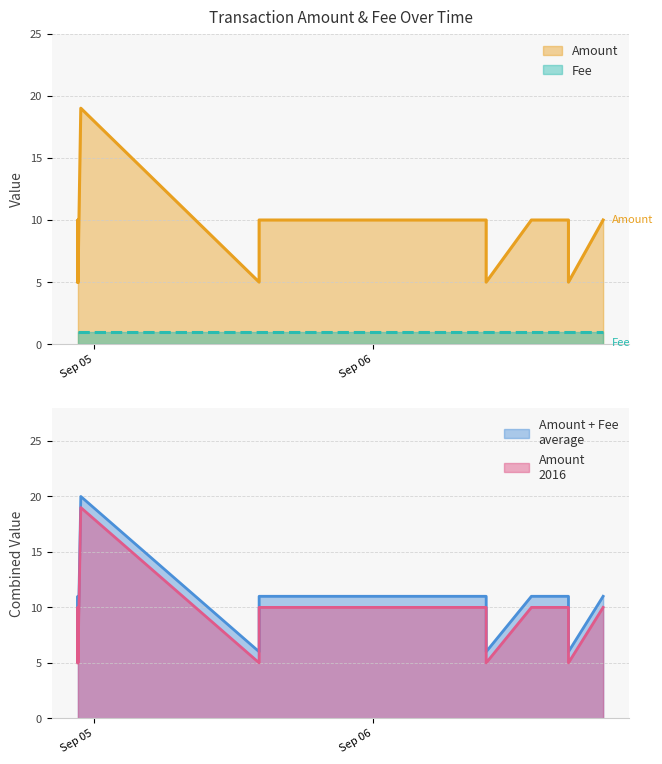

True or false: Fee has more than 0 interior local peaks.

False